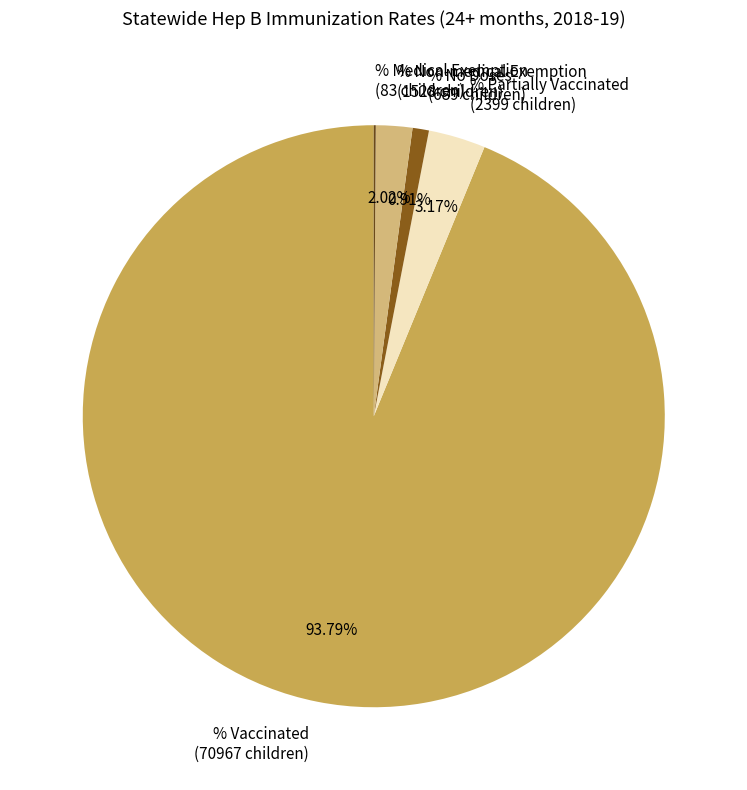

To the nearest percent, what percentage of the pie is % No Doses?

1%